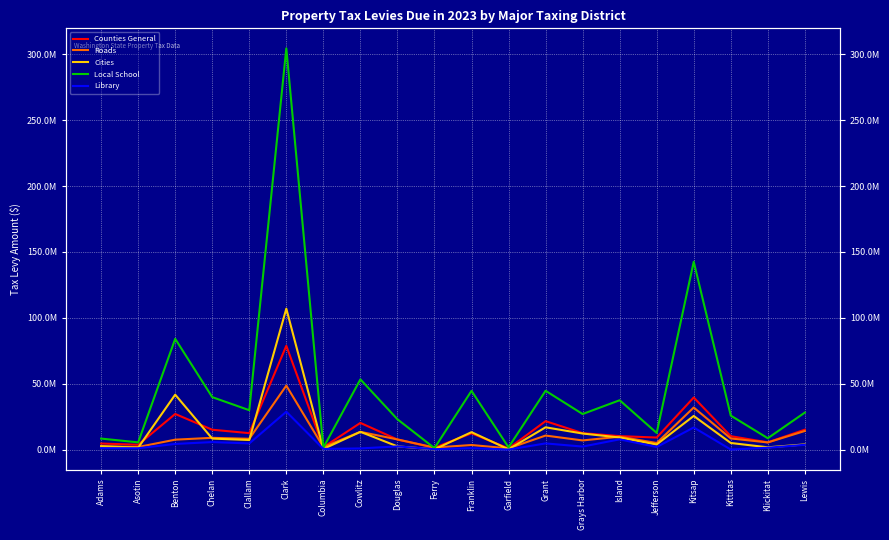

True or false: Roads has a value of 9390434 at Cowlitz.

False